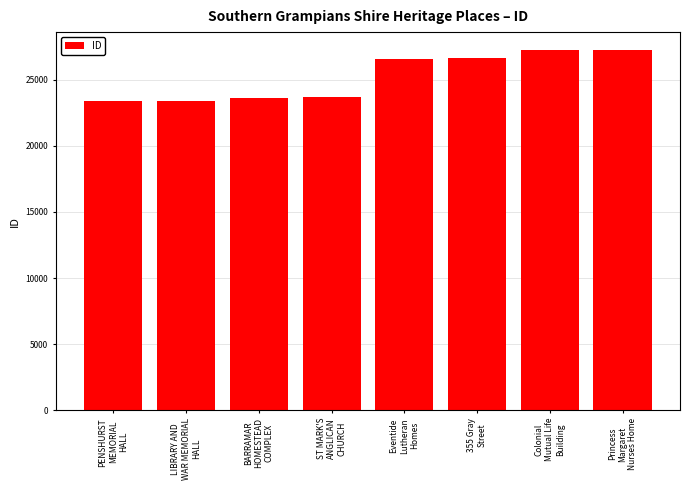

What is the ratio of the value at Princess
Margaret
Nurses Home to the value at Colonial
Mutual Life
Building?

1.0